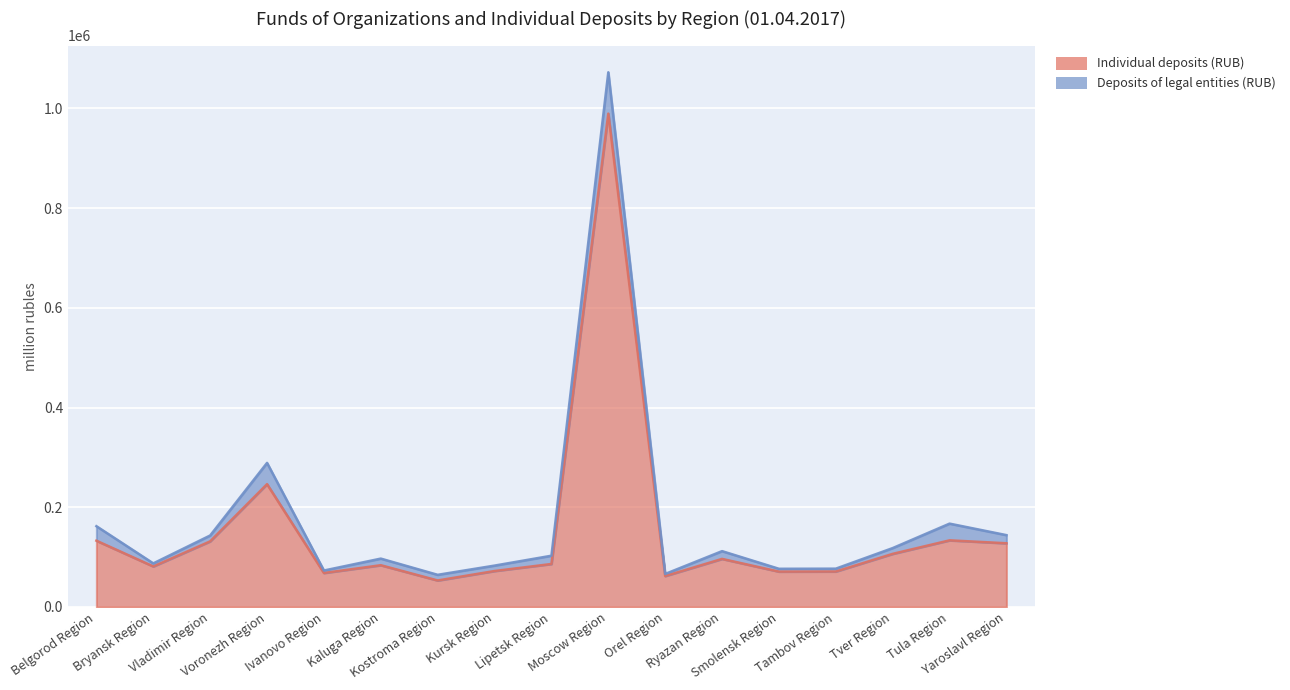

Where is the data nearest to the value 521342?

Voronezh Region